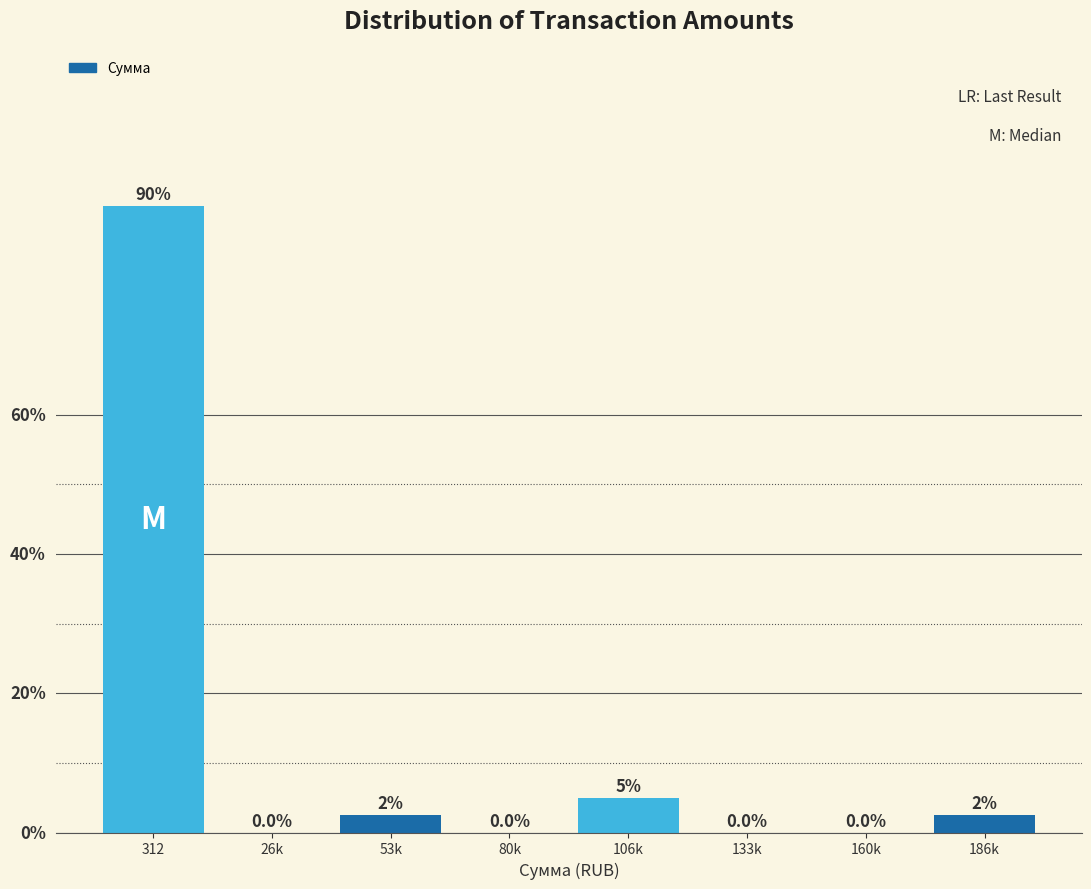

Where is the data nearest to the value 45?

106k